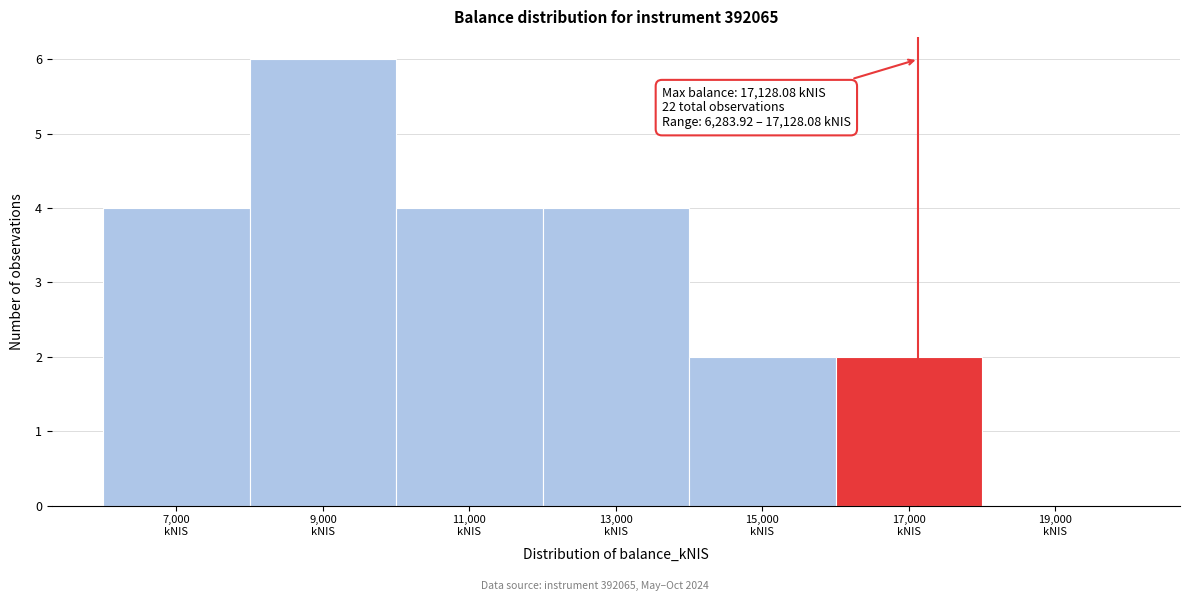

Which range on the x-axis has the tallest bar?

8000 to 10000